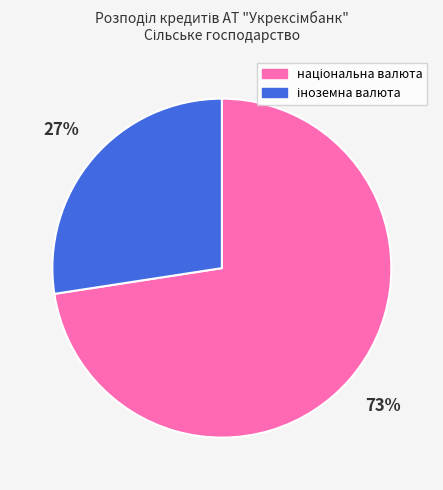

Is there a majority slice in this chart?

Yes